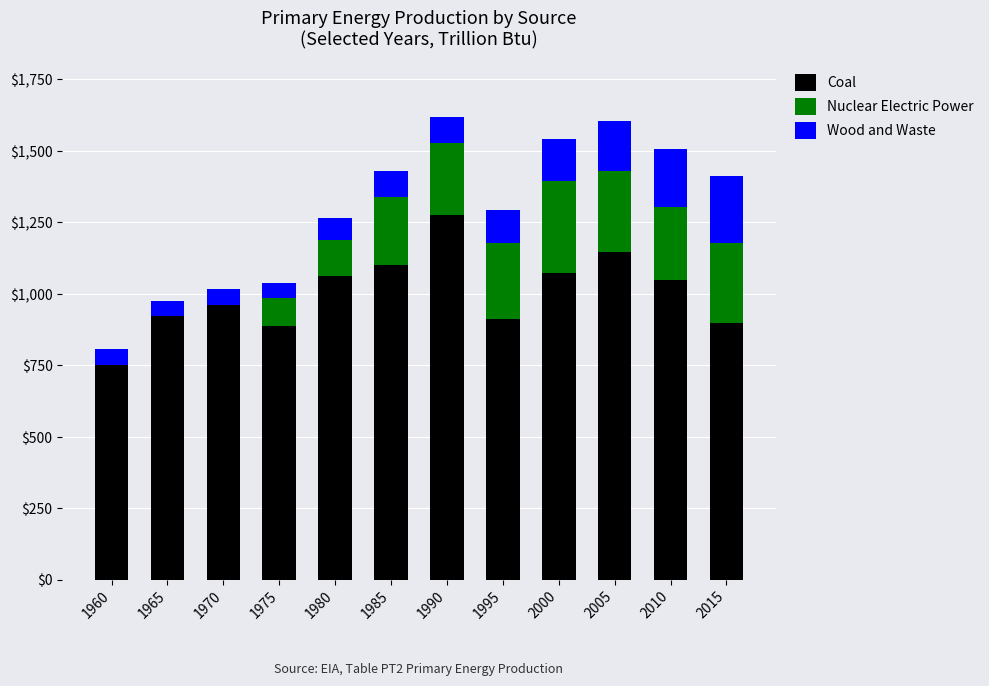

Read the Coal value at 2000.

1073.6